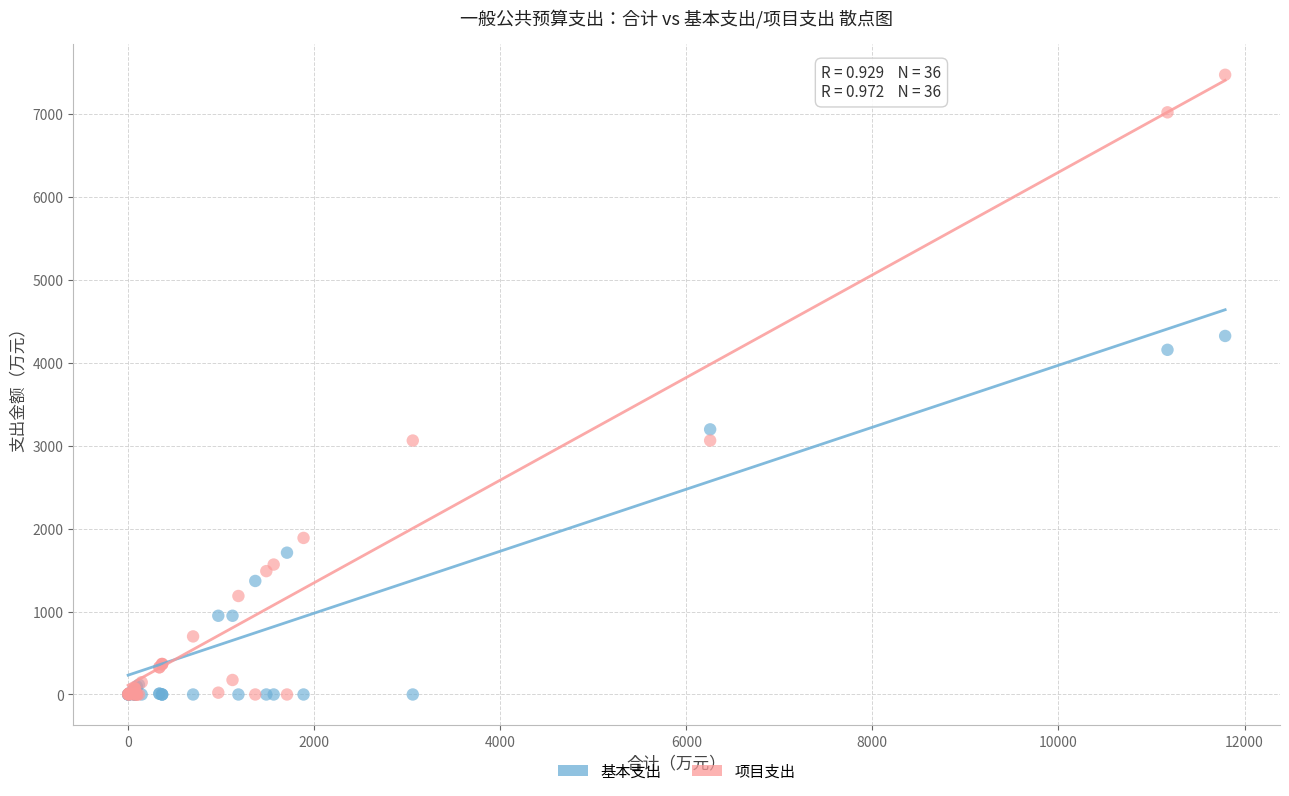

In the 项目支出 series, what Y value is closest to 3734?

3061.0